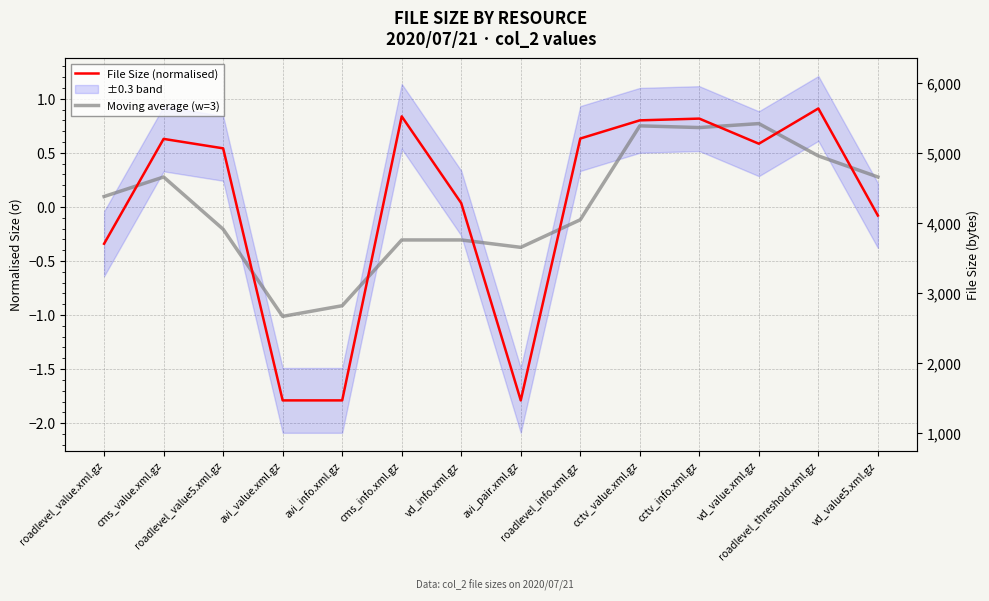

The value of Moving average (w=3) at roadlevel_threshold.xml.gz is 0.7. True or false?

False